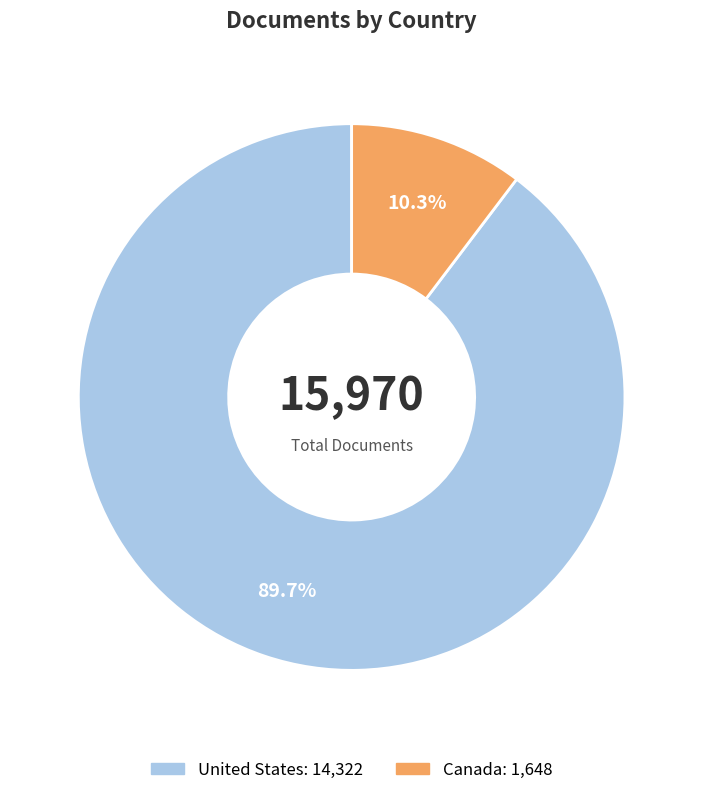

Does Canada account for over 50% of the chart?

No